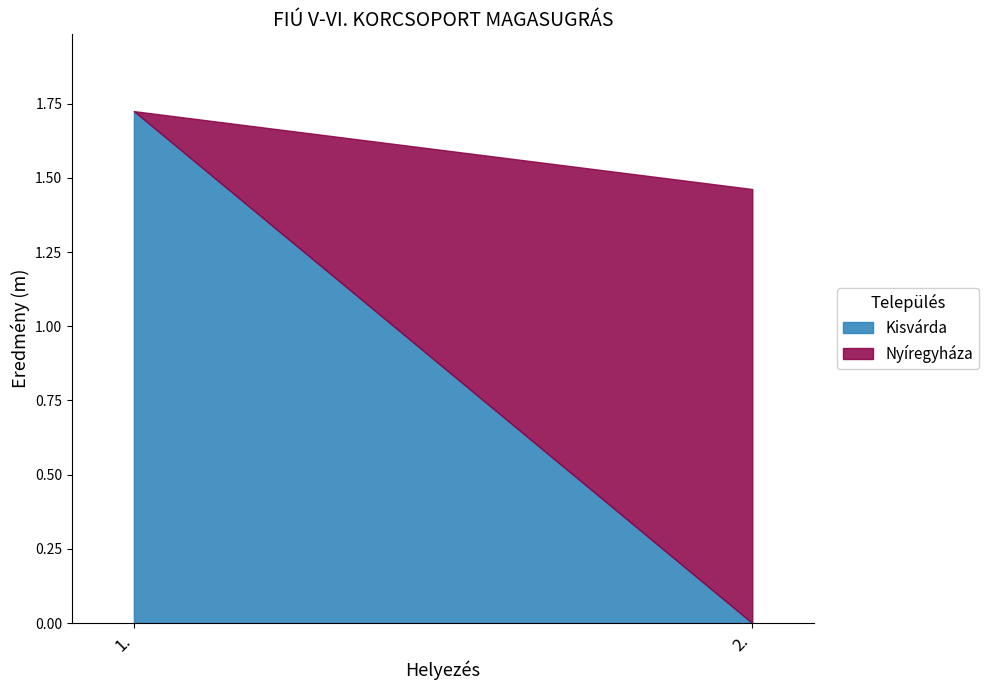

What position from the right is 2.?

1